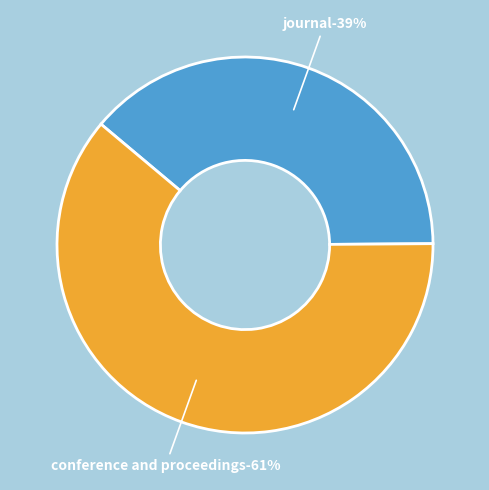

Which has a higher value, conference and proceedings or journal?

conference and proceedings